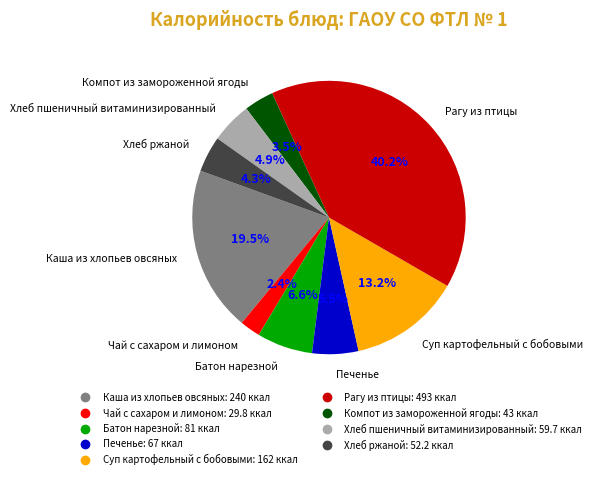

Approximately how many times larger is the value at Хлеб ржаной compared to Рагу из птицы?

0.1